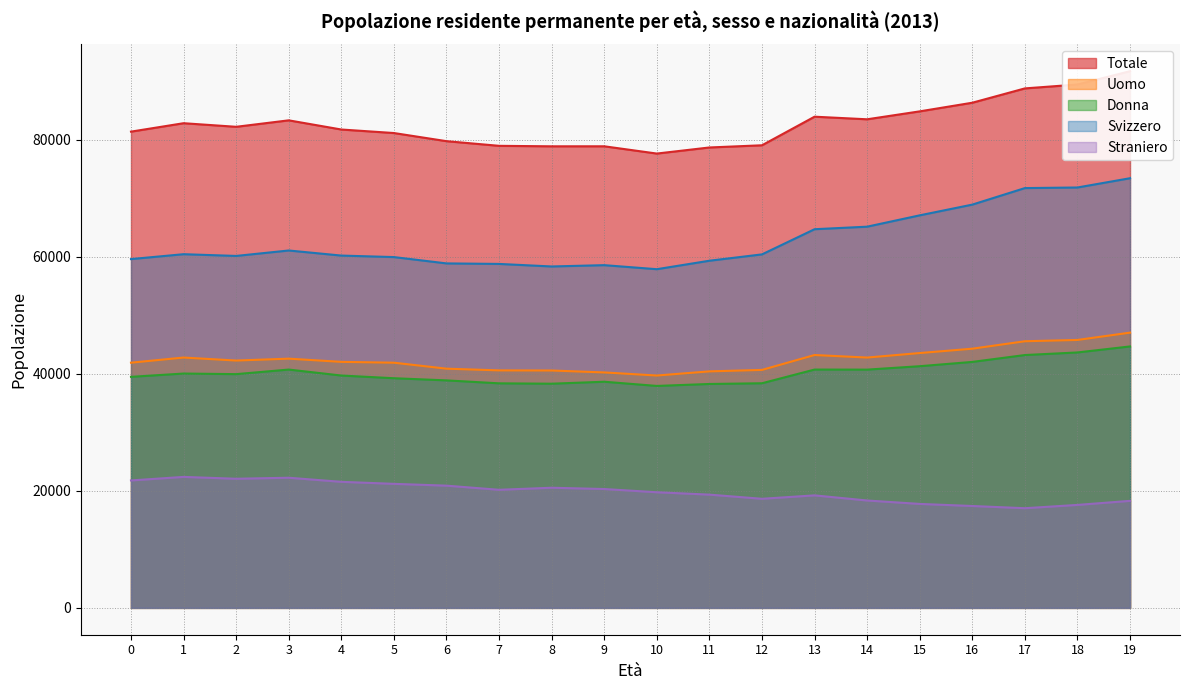

Count the number of categories in the chart.

20